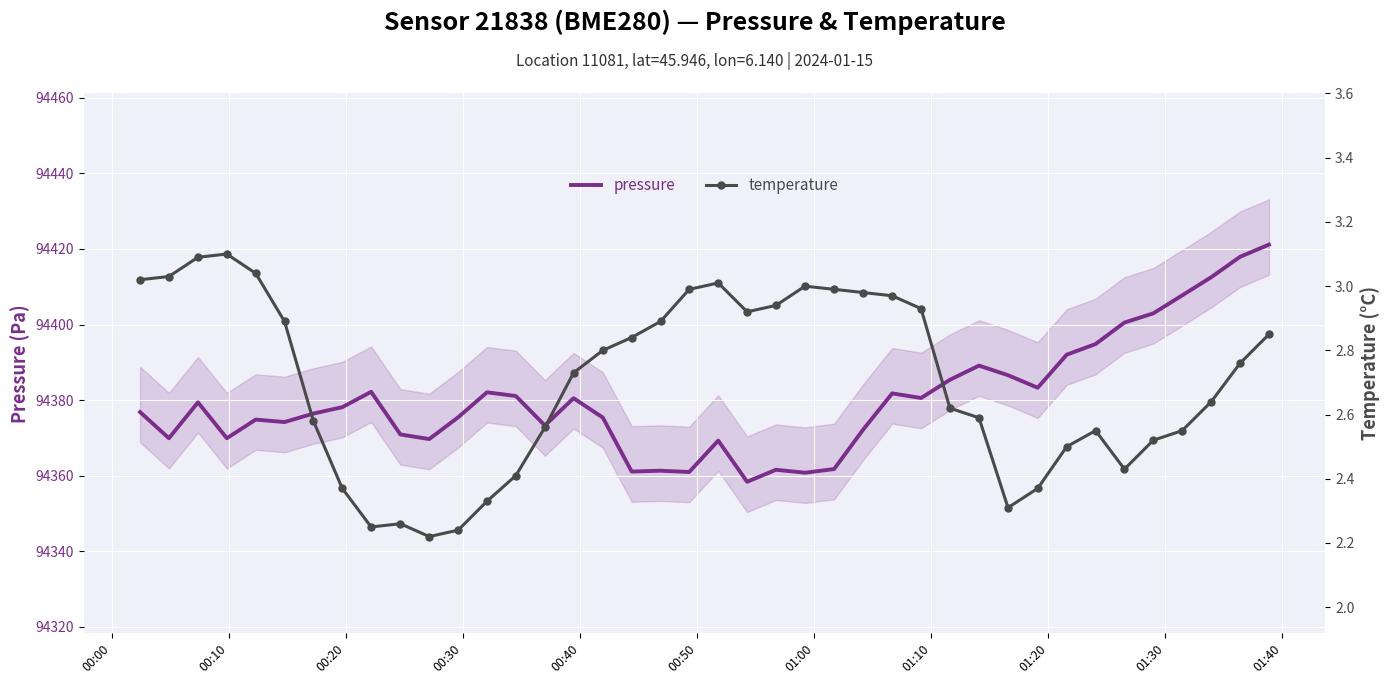

What is the minimum value for pressure?

94358.4